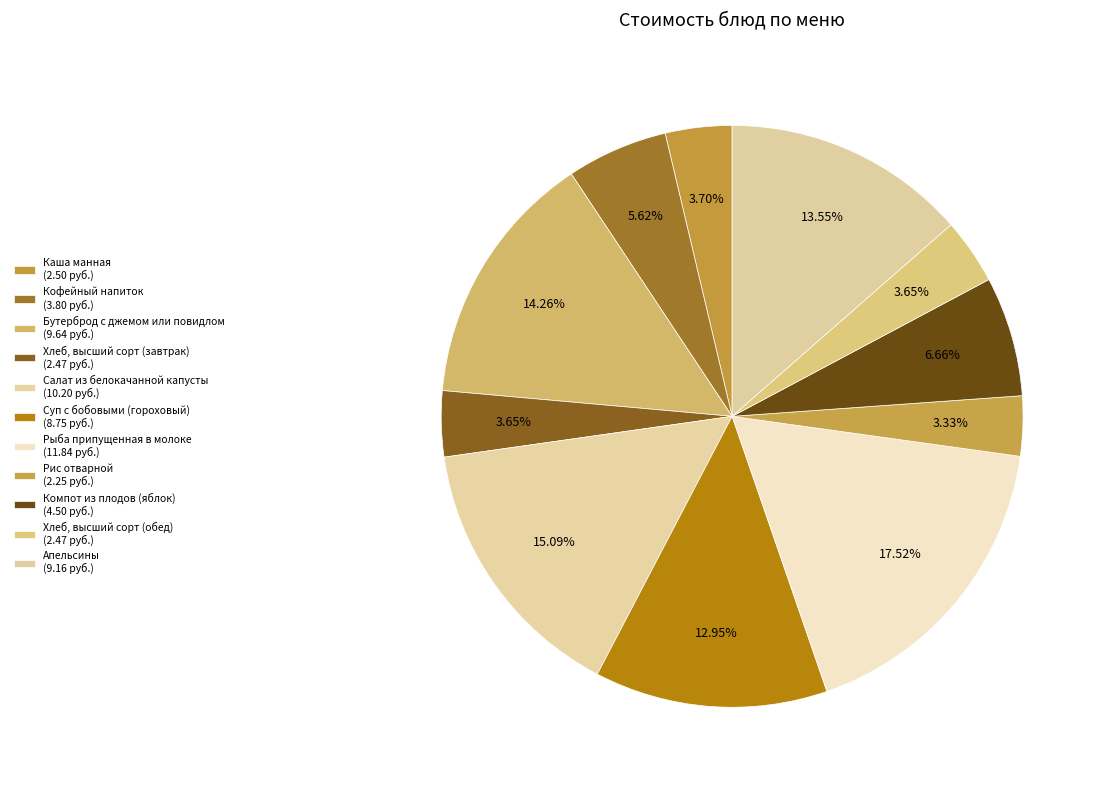

Between Апельсины and Суп с бобовыми (гороховый), which is larger?

Апельсины